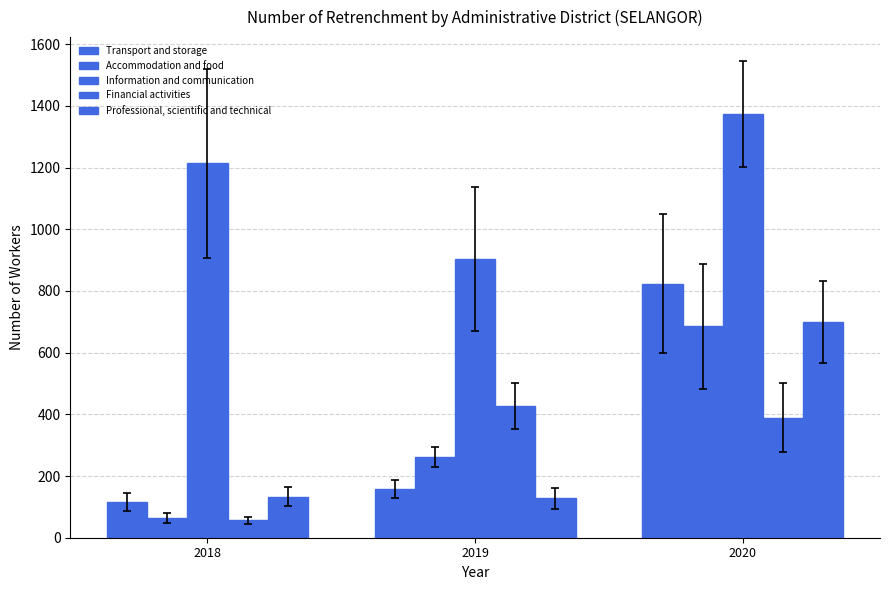

What is the value of the Professional, scientific and technical bar at the 2nd from the left?

128